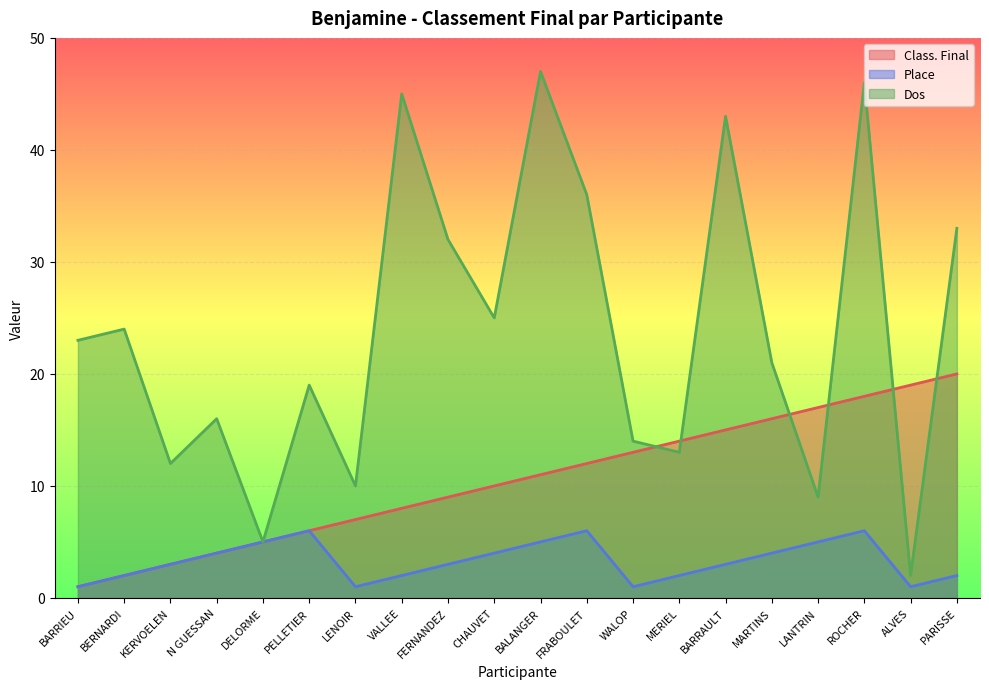

List the series in order of their peak value, lowest first.

Place, Class. Final, Dos